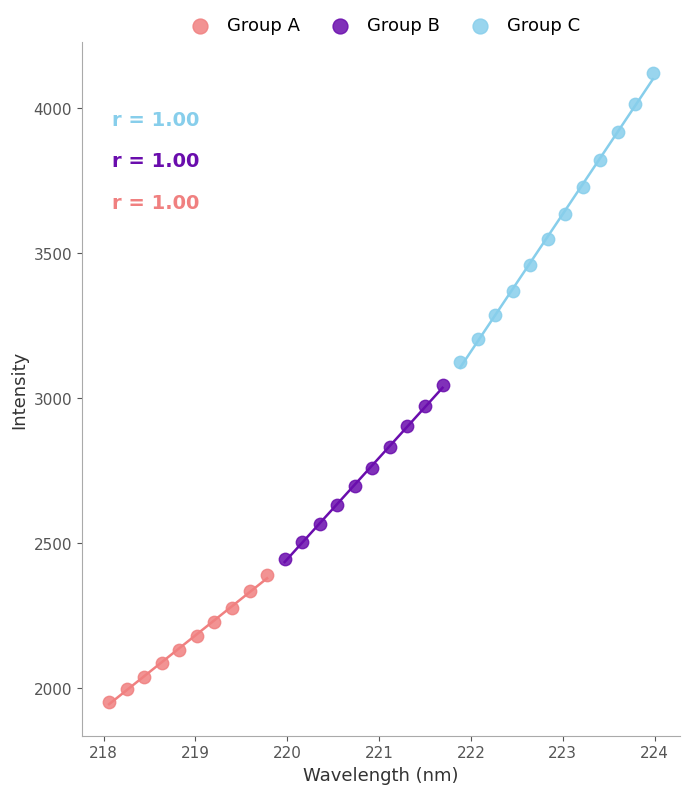

What are all the series names shown in the legend?

Group A, Group B, Group C